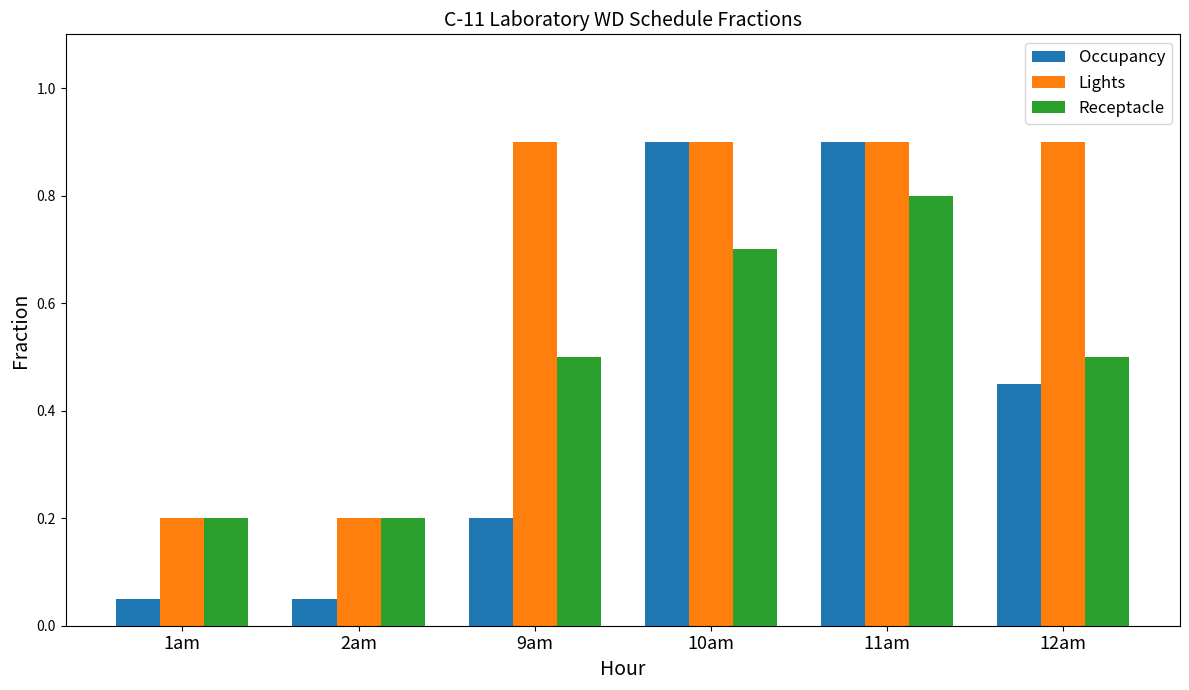

At which category is the sum across all series the highest?

11am